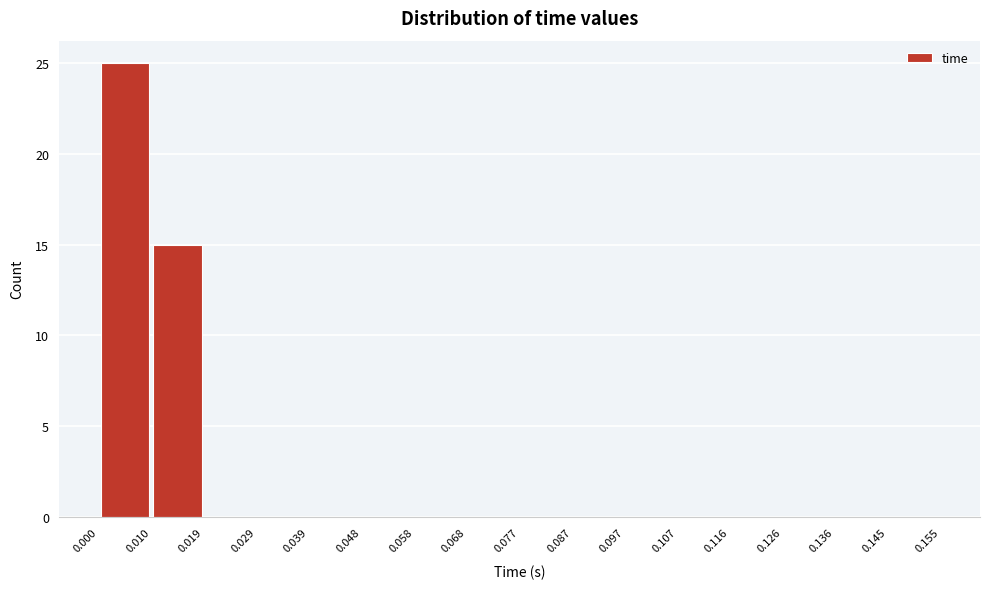

What is the height of the bar covering 0.000 to 0.010 on the x-axis? The values are not printed on the chart, so give them approximately, as read against the axis.

25